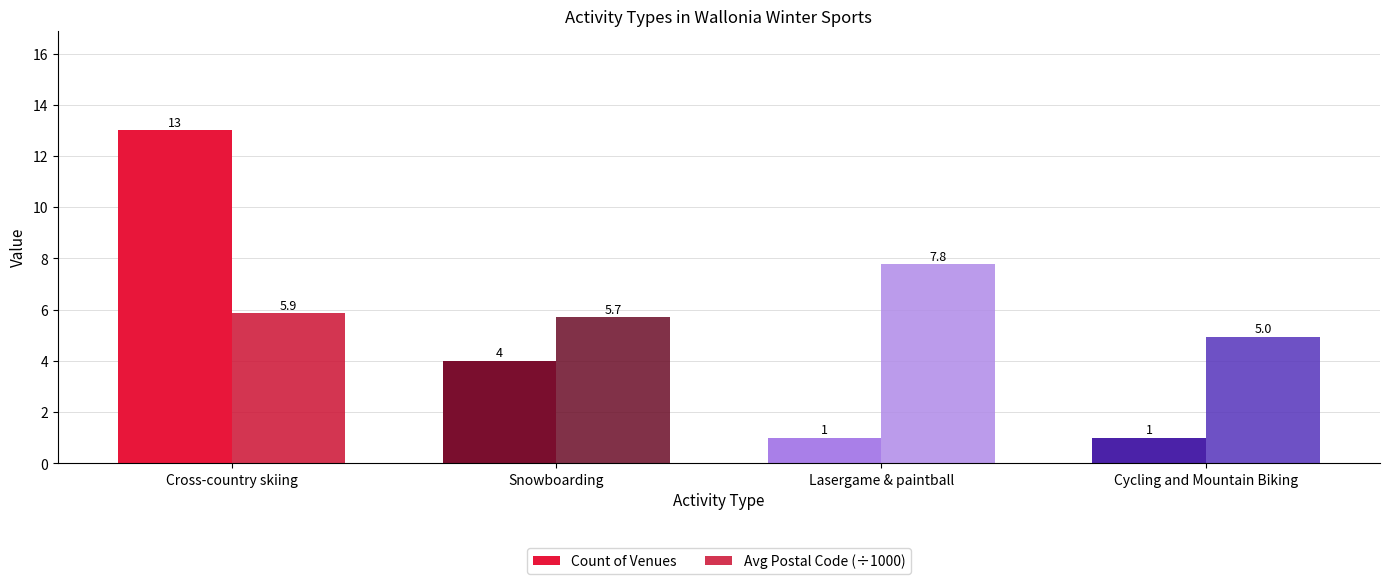

Is it true that Avg Postal Code (÷1000) equals 5.0 at Cycling and Mountain Biking?

True